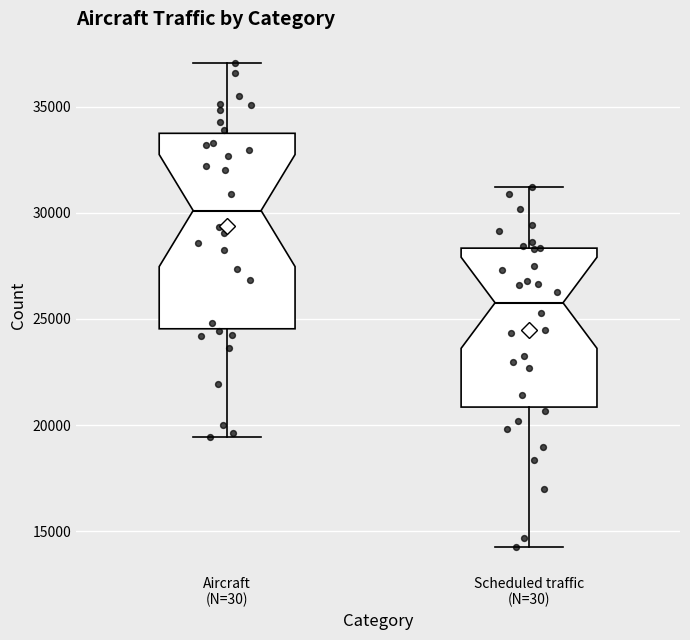

Comparing the boxes themselves (not the whiskers), which one is the tallest?

Aircraft (N=30)